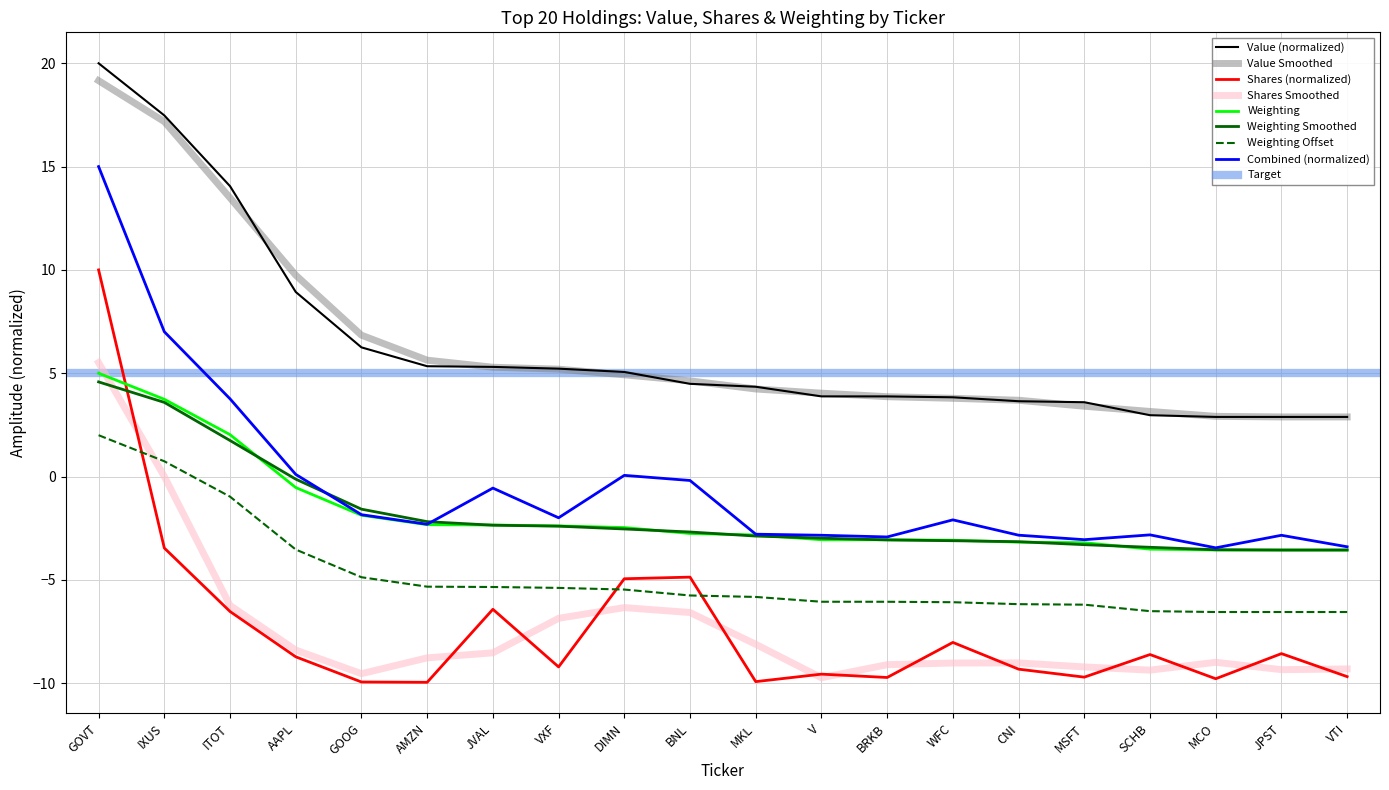

At which label does Value Smoothed reach its peak?

GOVT